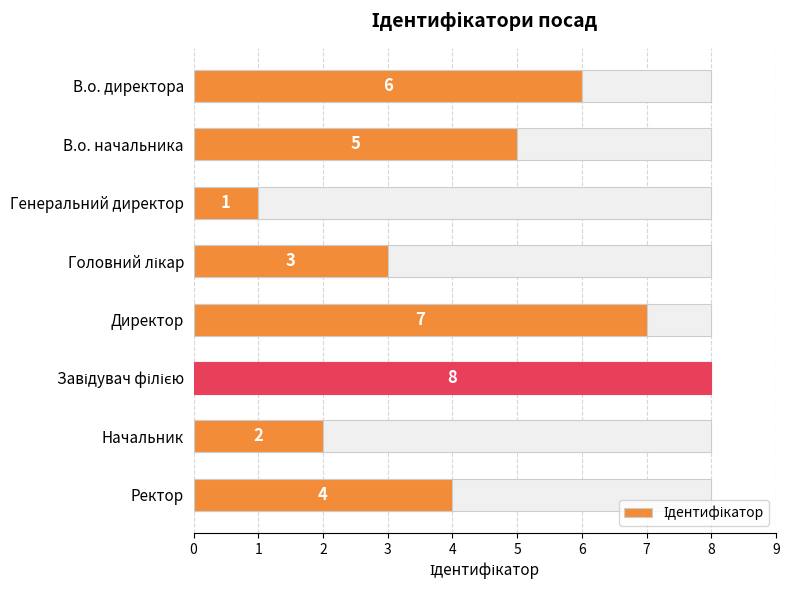

How many data points are less than 5?

4